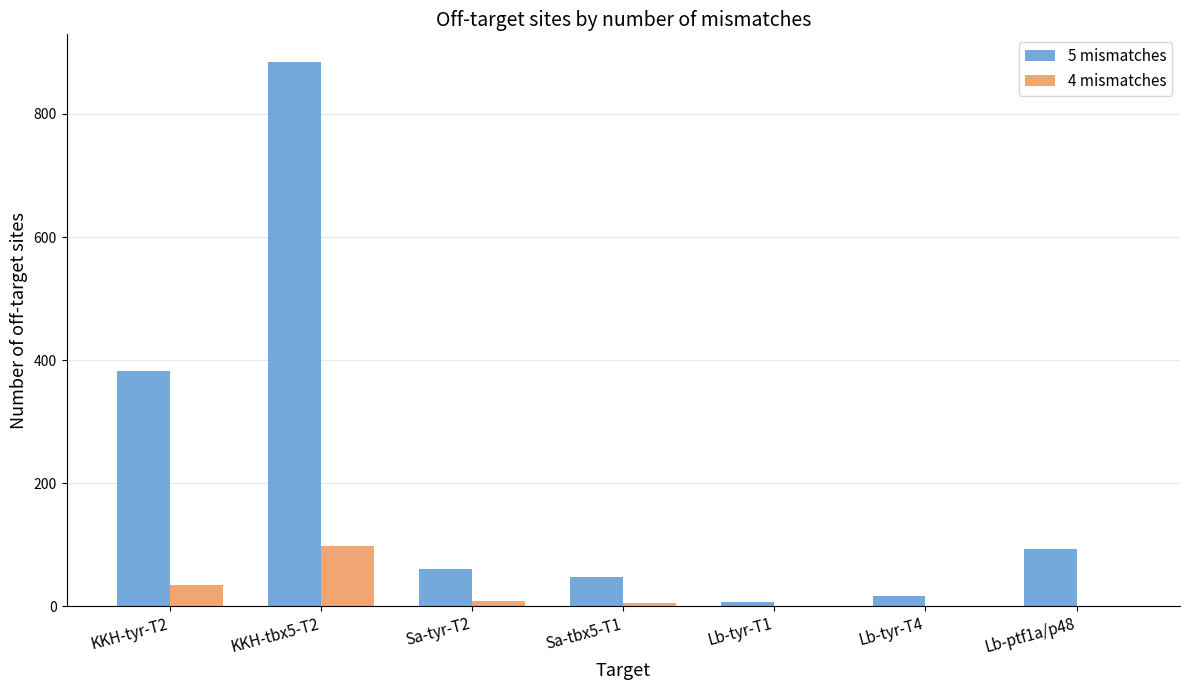

Which series has the largest total across all categories?

5 mismatches